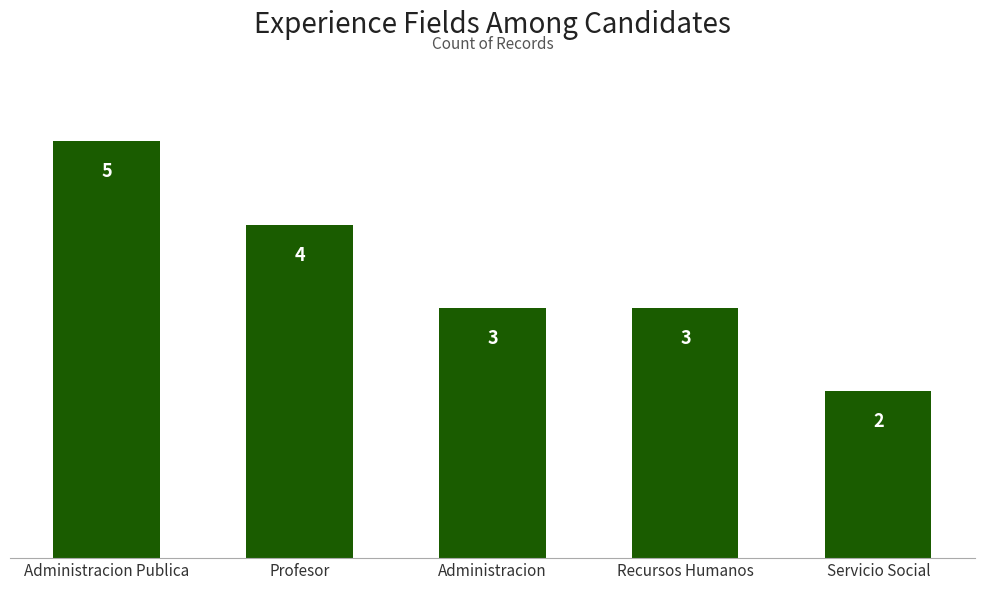

Read the value at Administracion.

3